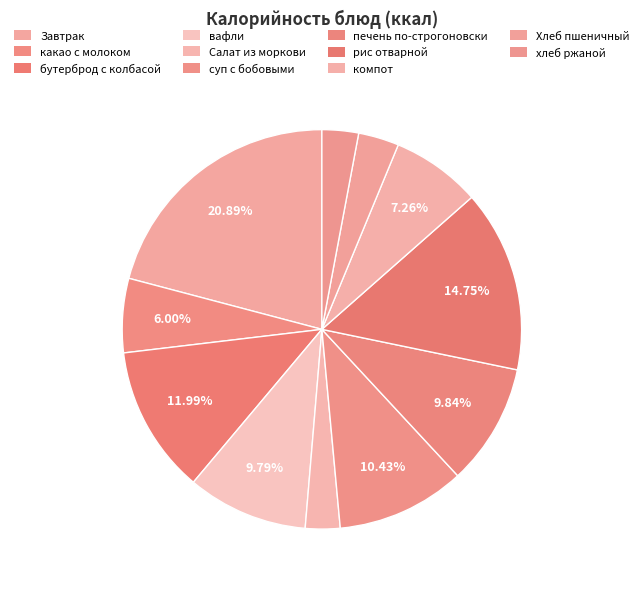

What is the change in value from бутерброд с колбасой to хлеб ржаной?

-128.4